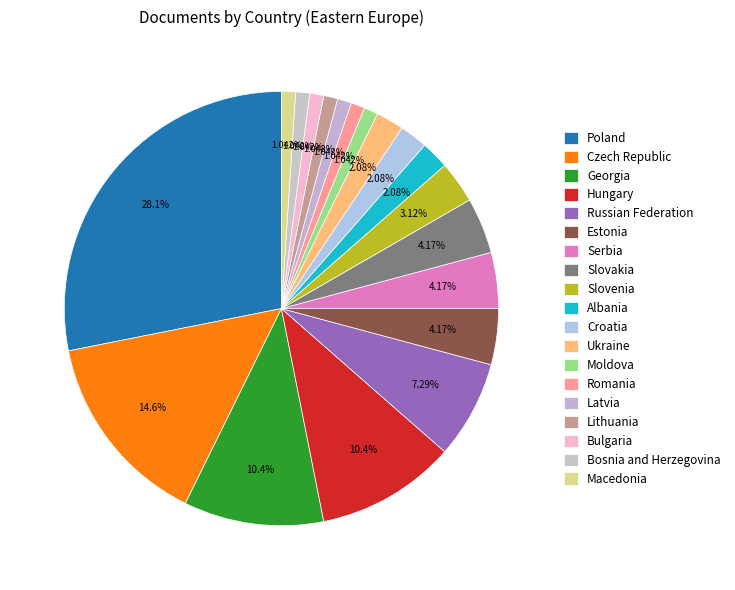

To the nearest percent, what is the difference between the Ukraine and Bosnia and Herzegovina slice percentages?

1%